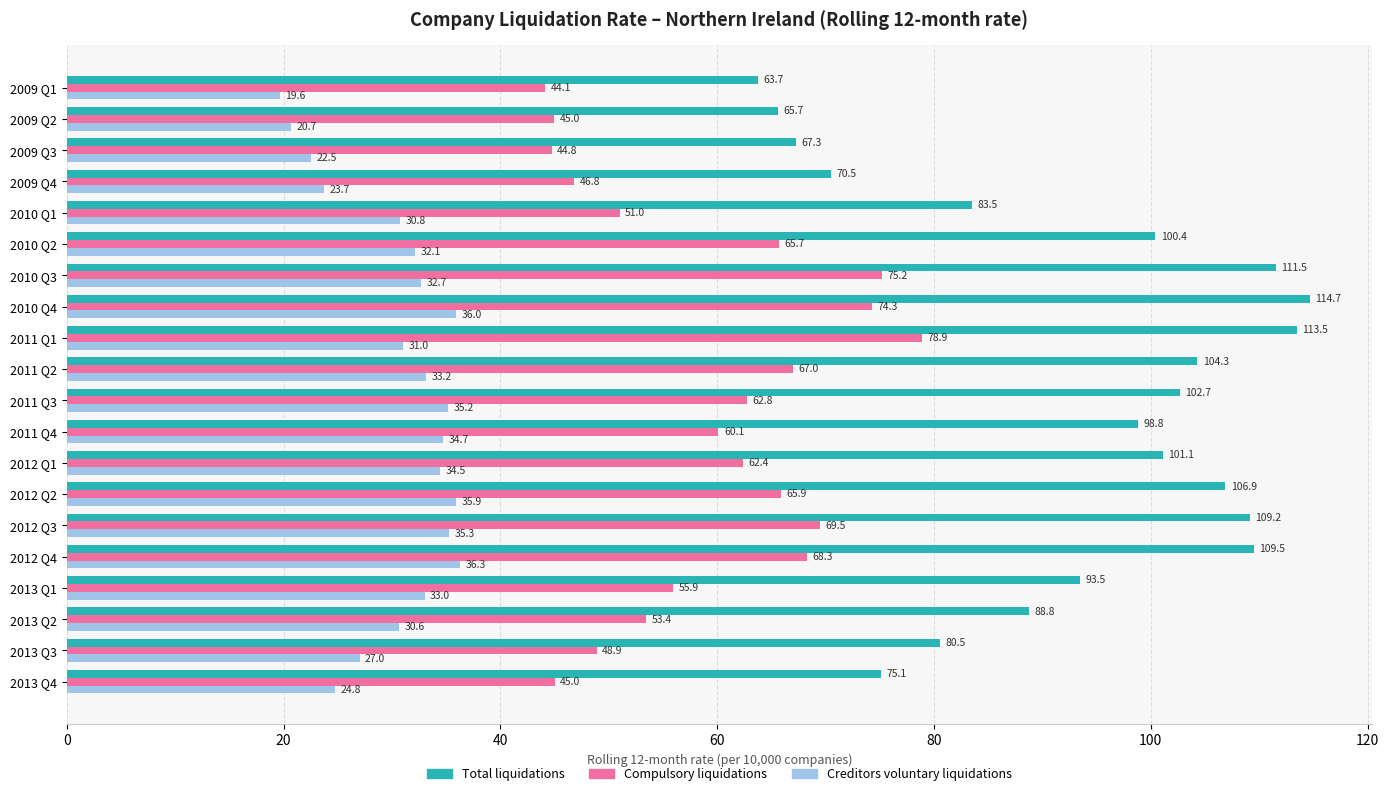

Between 2011 Q2 and 2013 Q2, which series saw the biggest shift?

Total liquidations